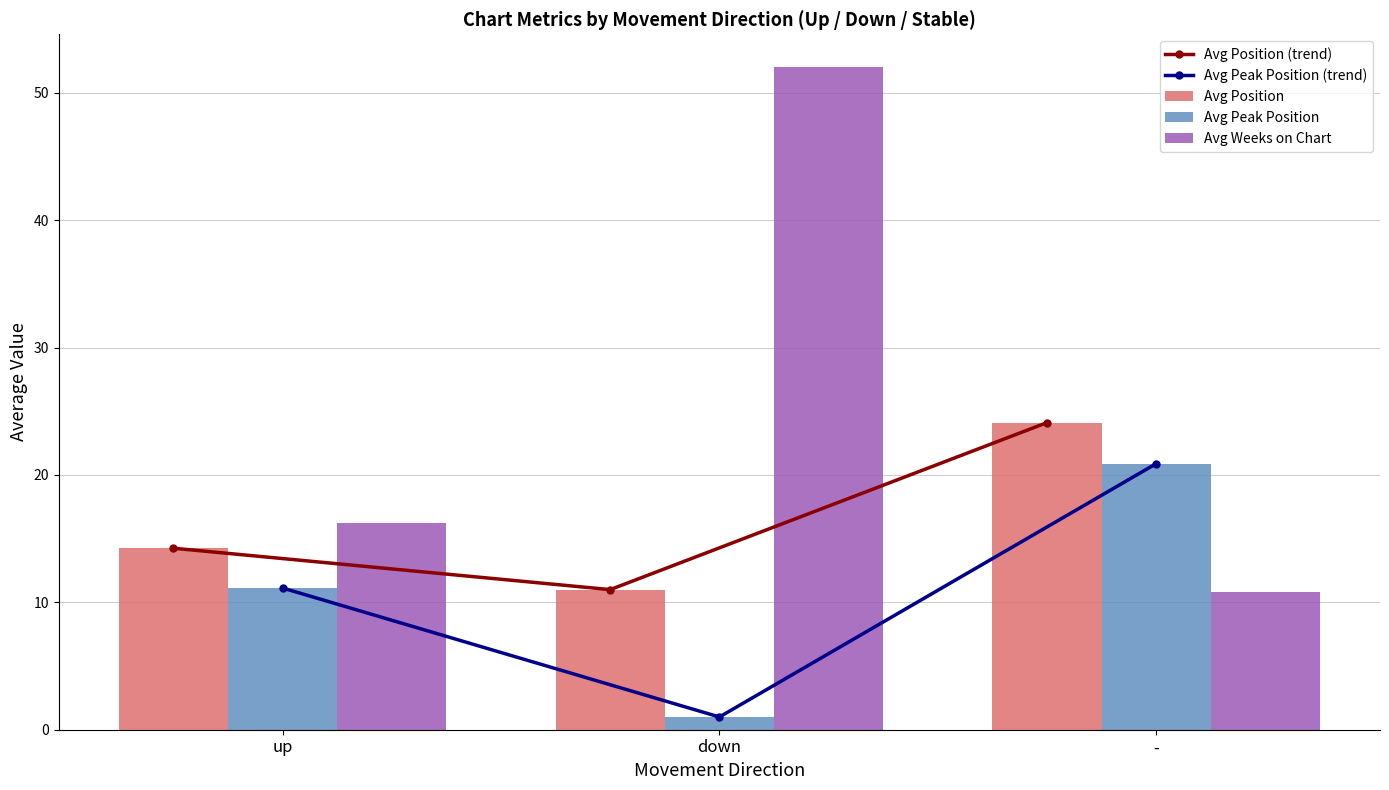

Does the chart contain any negative values?

No